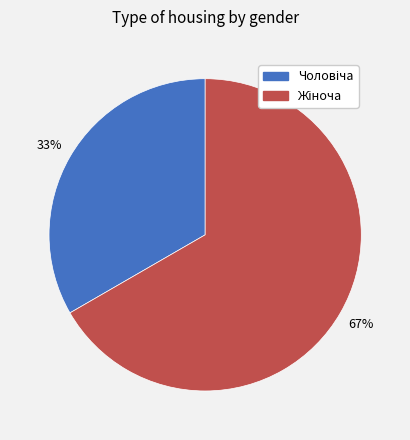

Is there any slice that represents more than half of the pie?

Yes